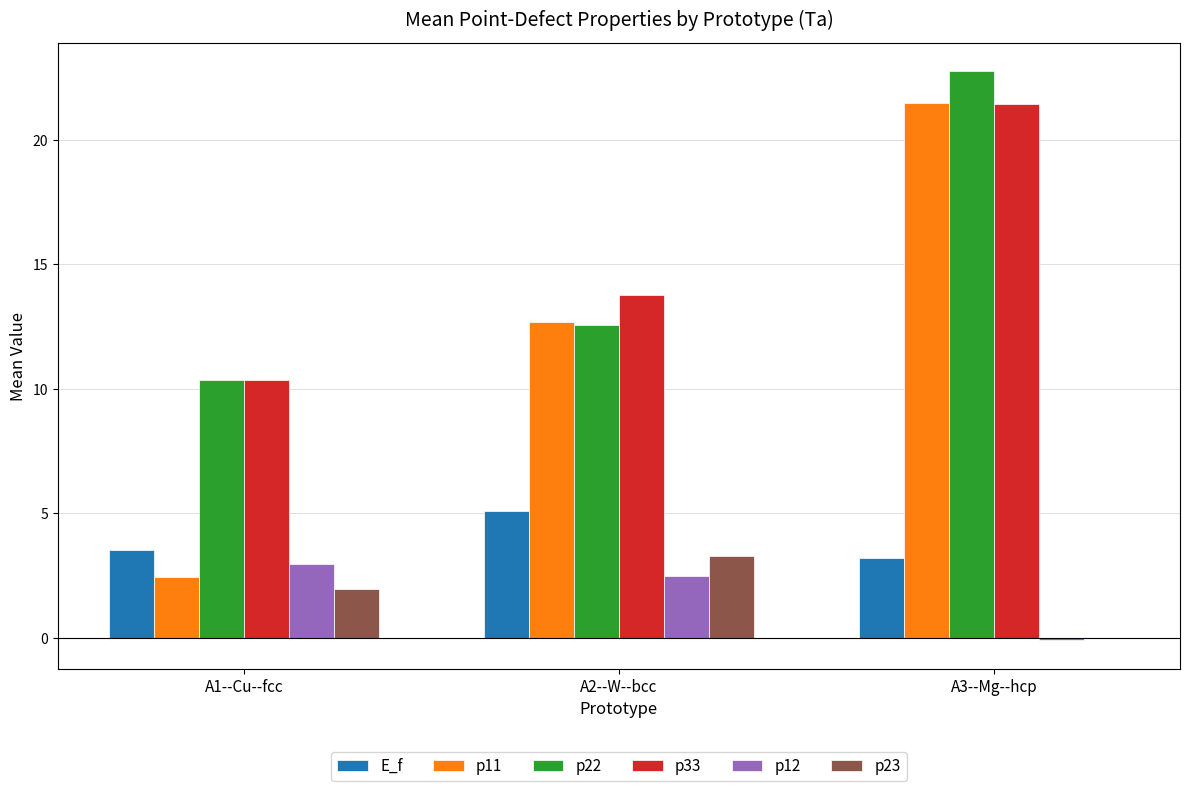

At which label does p23 reach its peak?

A2--W--bcc